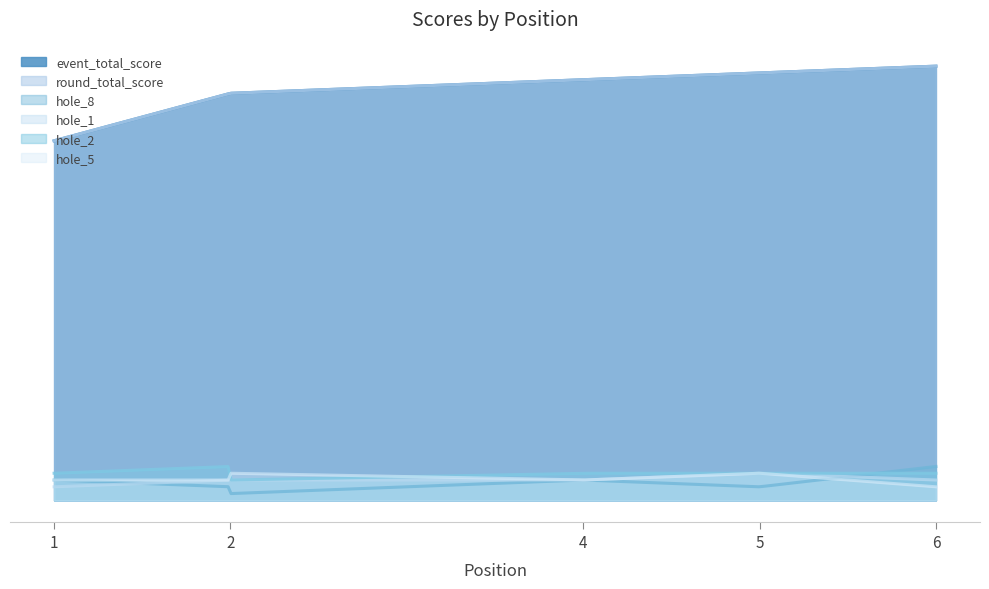

Is the value of hole_1 at 4 greater than the value of hole_2 at 2?

No